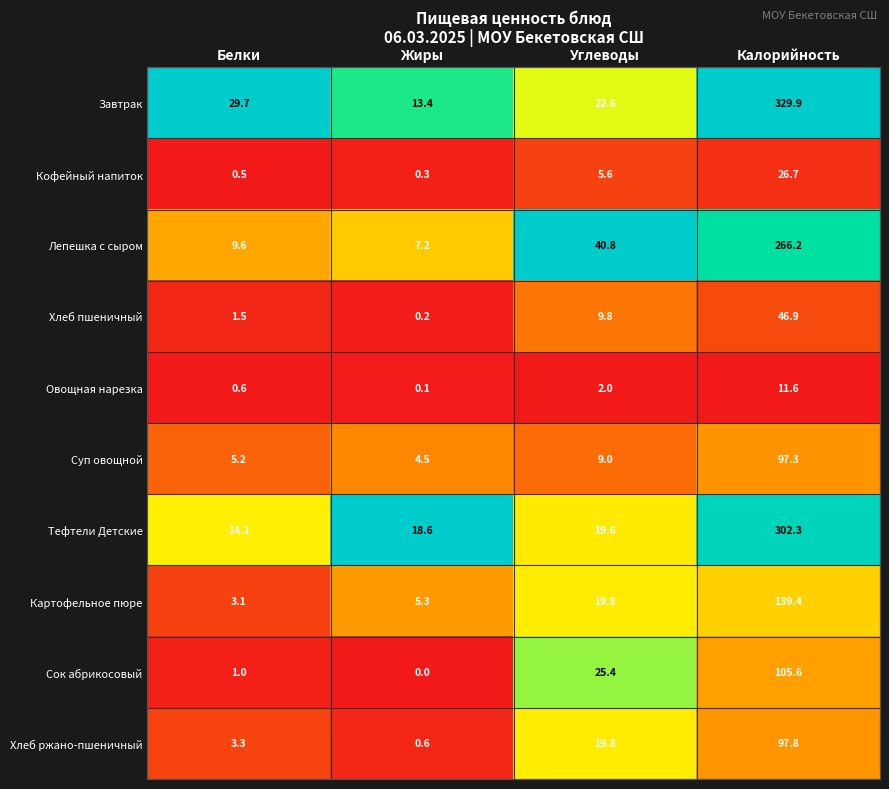

What is the sum of the Завтрак values at Жиры and Калорийность?

343.3